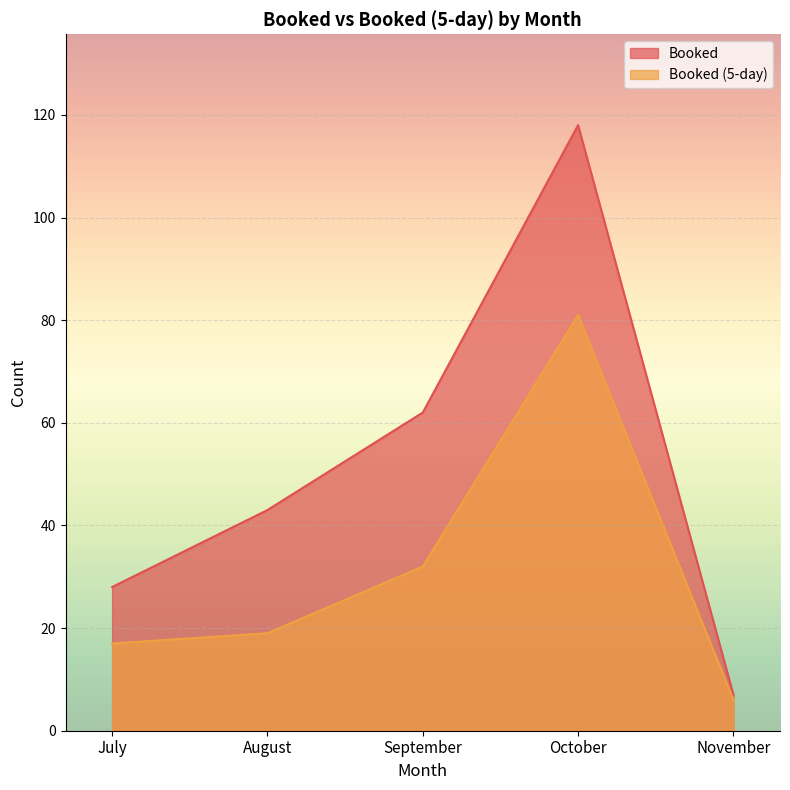

At which label does Booked (5-day) reach its peak?

October